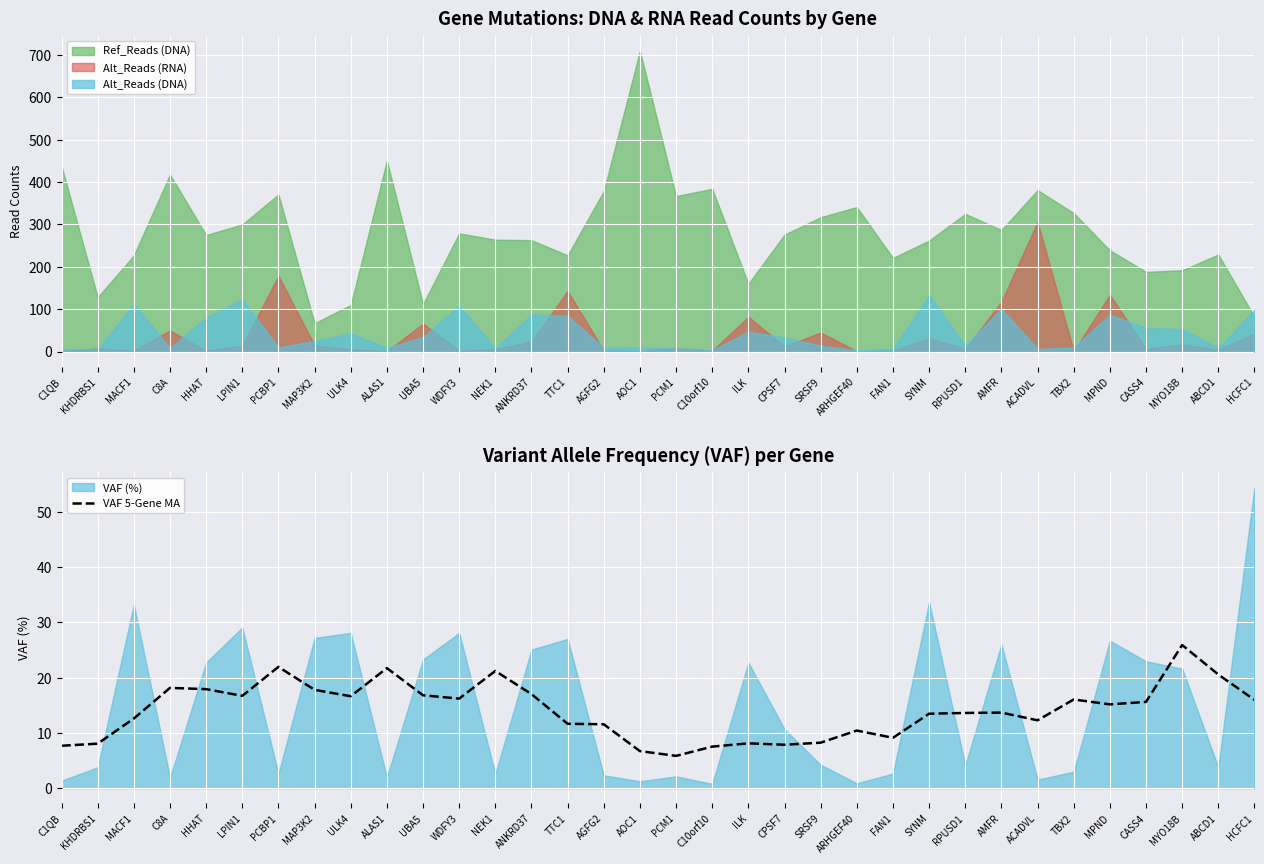

What is the change in value from KHDRBS1 to ANKRD37?

+9.0